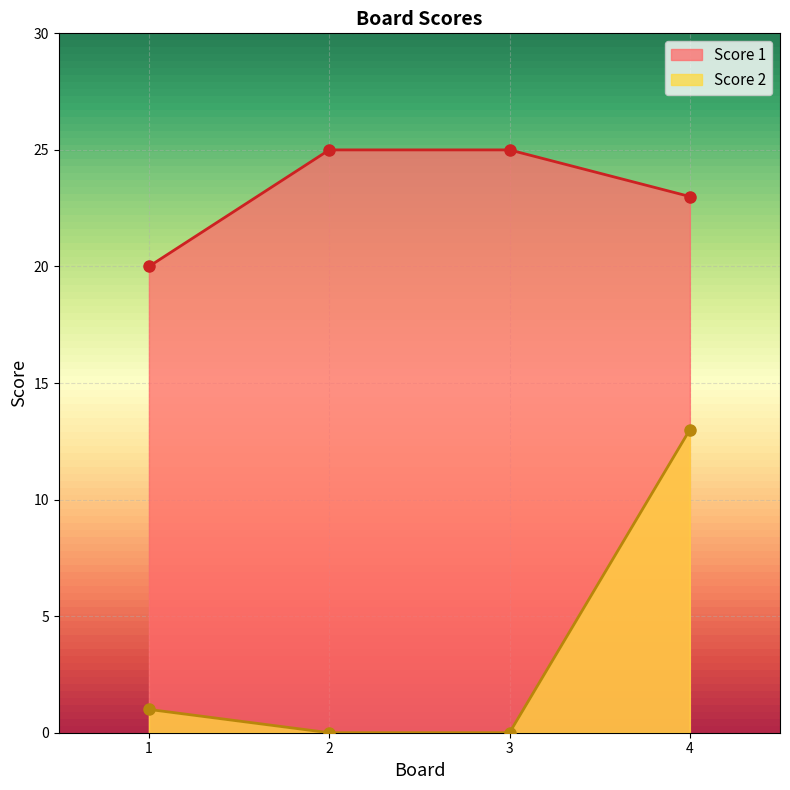

True or false: Score 2 has a value of 4 at 3.

False